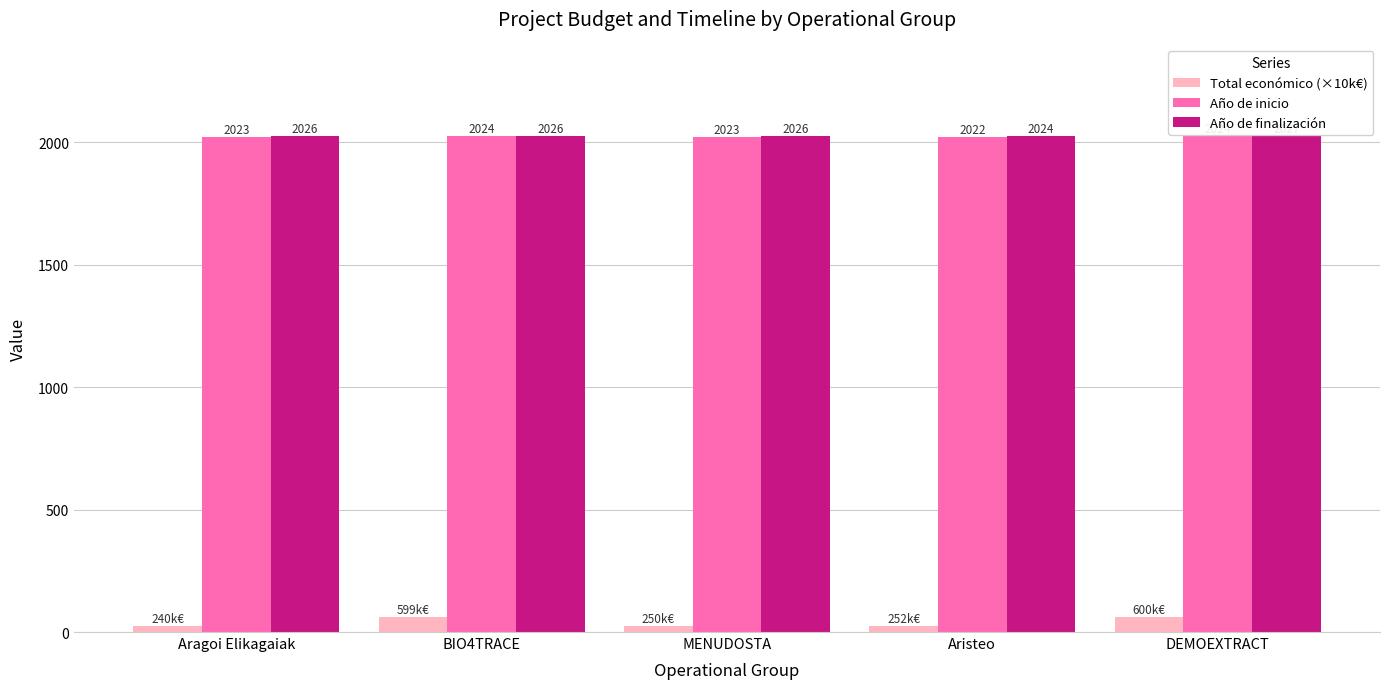

Which series changed the most between MENUDOSTA and DEMOEXTRACT?

Total económico (×10k€)